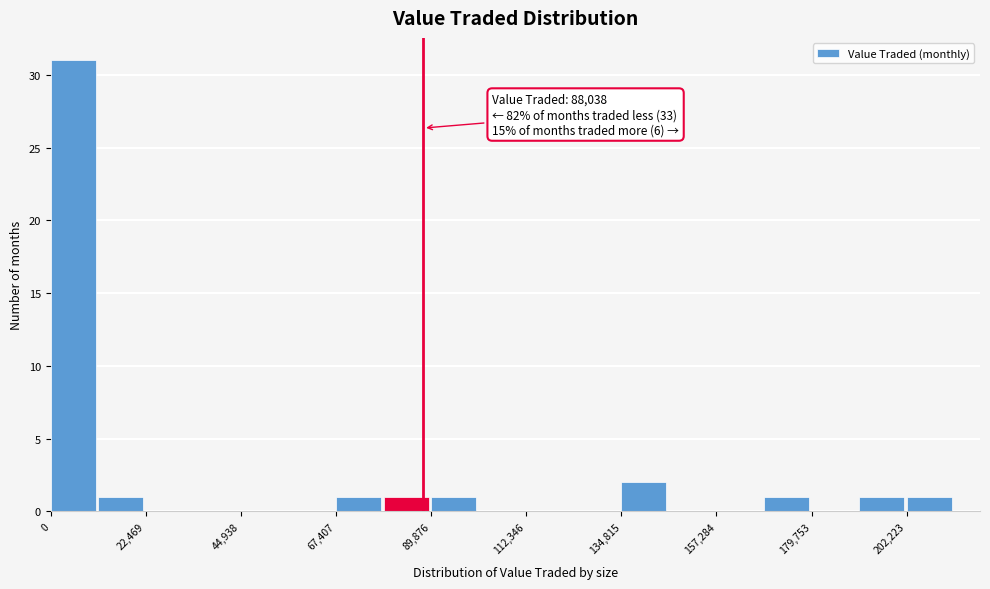

Around what value on the x-axis is the tallest bar? Give the approximate position of its centre, as read against the axis.

5000